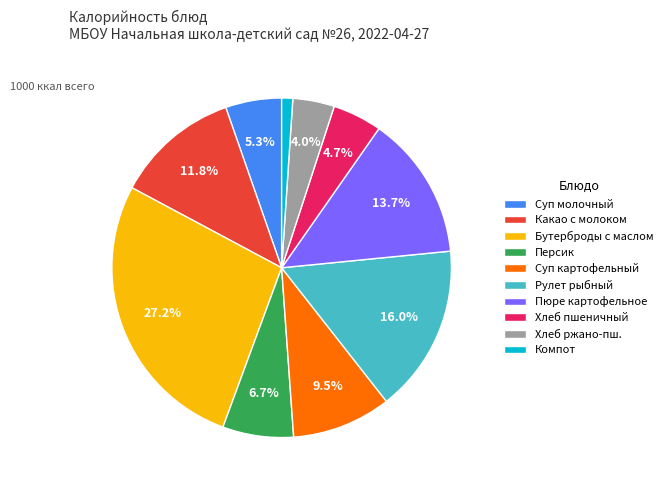

Rank the categories by value from lowest to highest.

Компот, Хлеб ржано-пш., Хлеб пшеничный, Суп молочный, Персик, Суп картофельный, Какао с молоком, Пюре картофельное, Рулет рыбный, Бутерброды с маслом